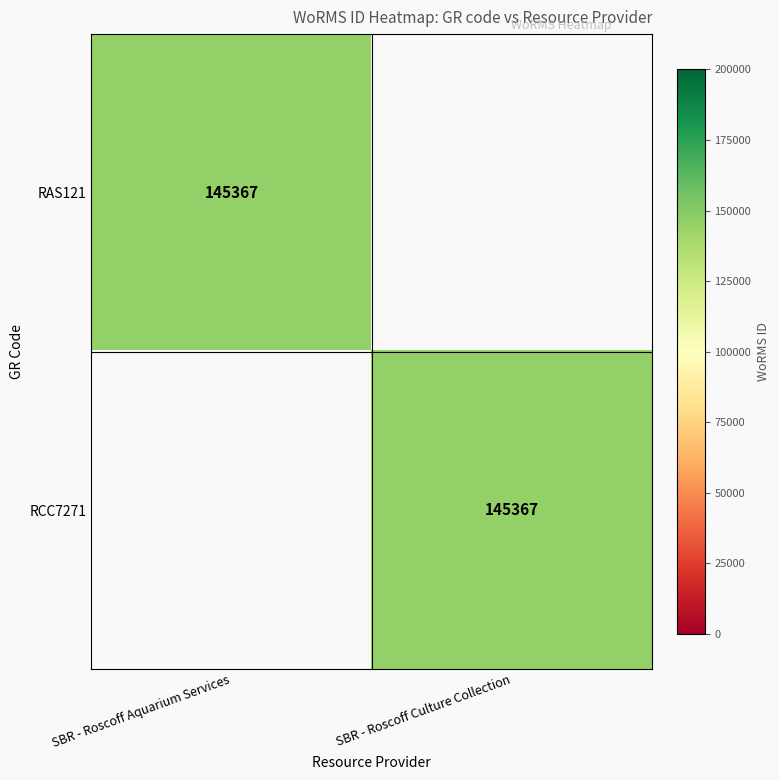

The value of RCC7271 at SBR - Roscoff Culture Collection is 145367. True or false?

True